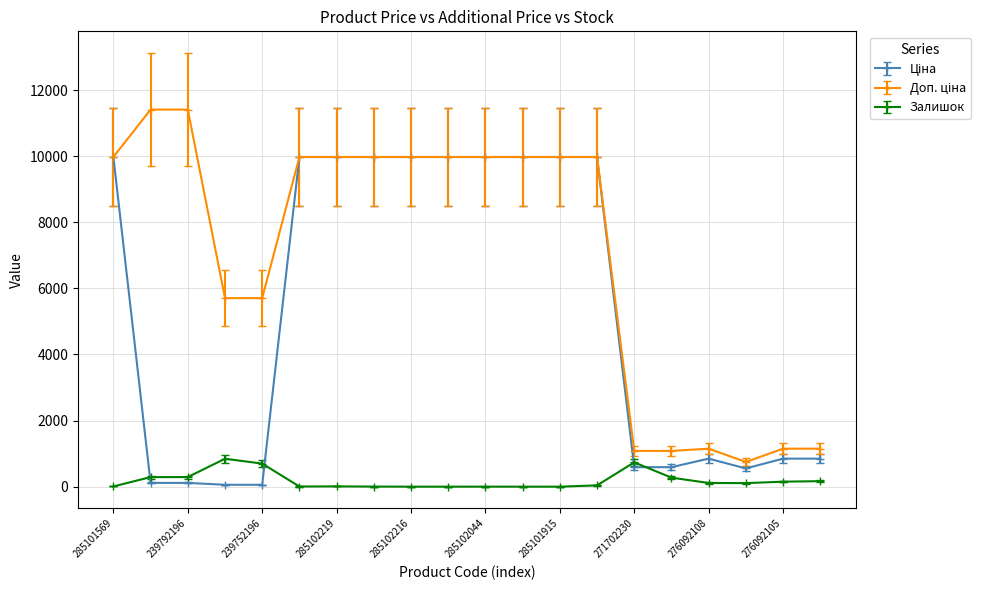

At how many categories does at least one series exceed 3953?

14